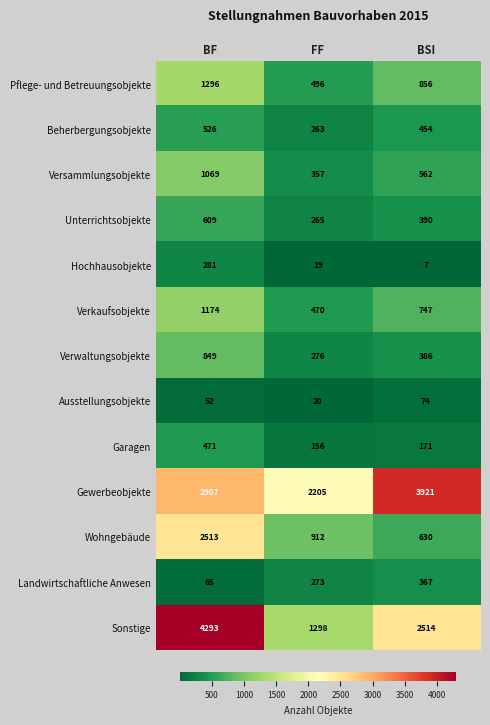

Where does the Garagen series first go above 171?

BF